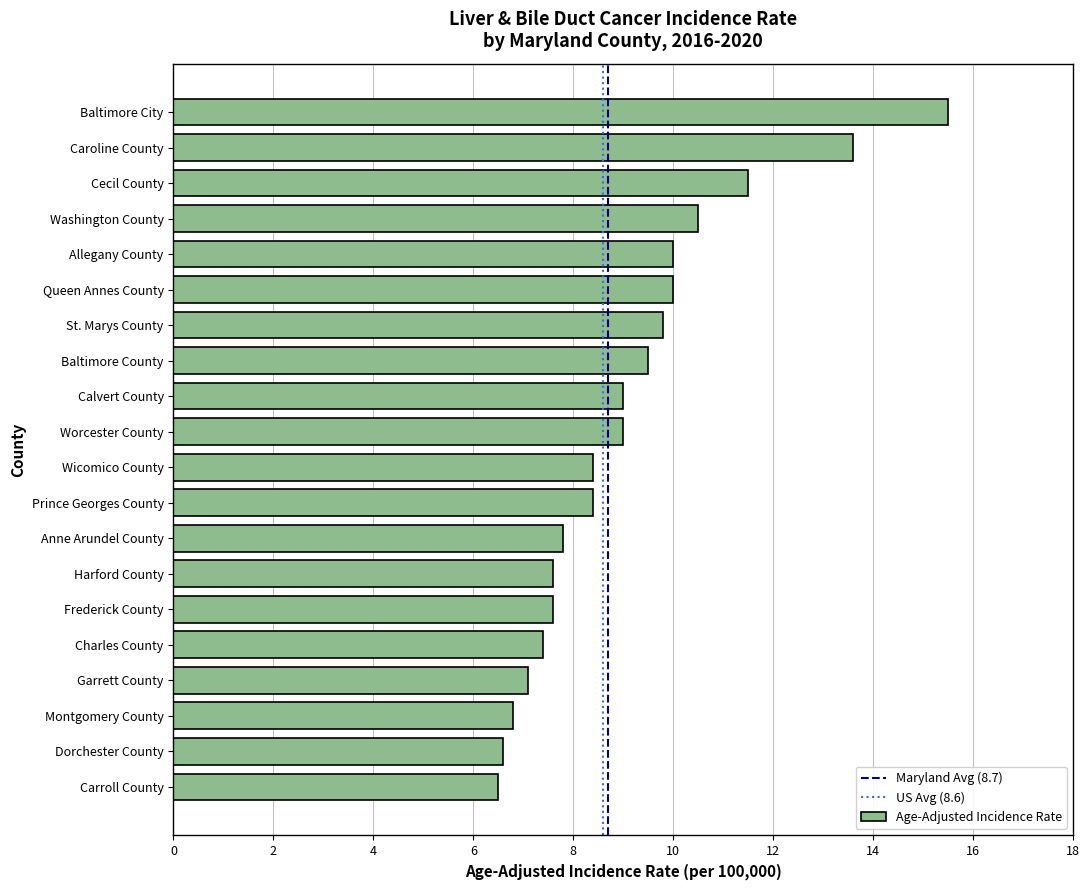

What is the label of the 11th bar from the bottom?

Worcester County